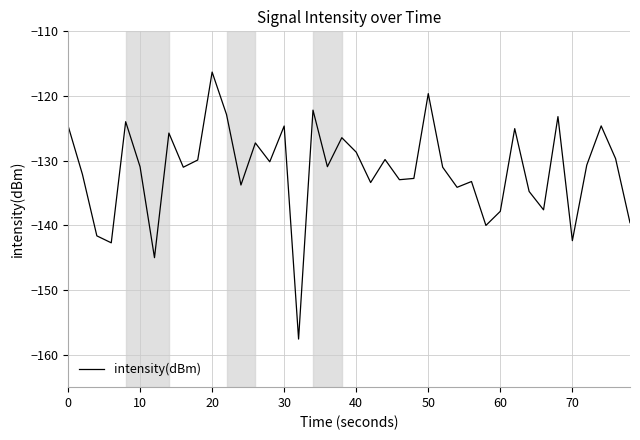

What is the greatest value displayed?

-116.3